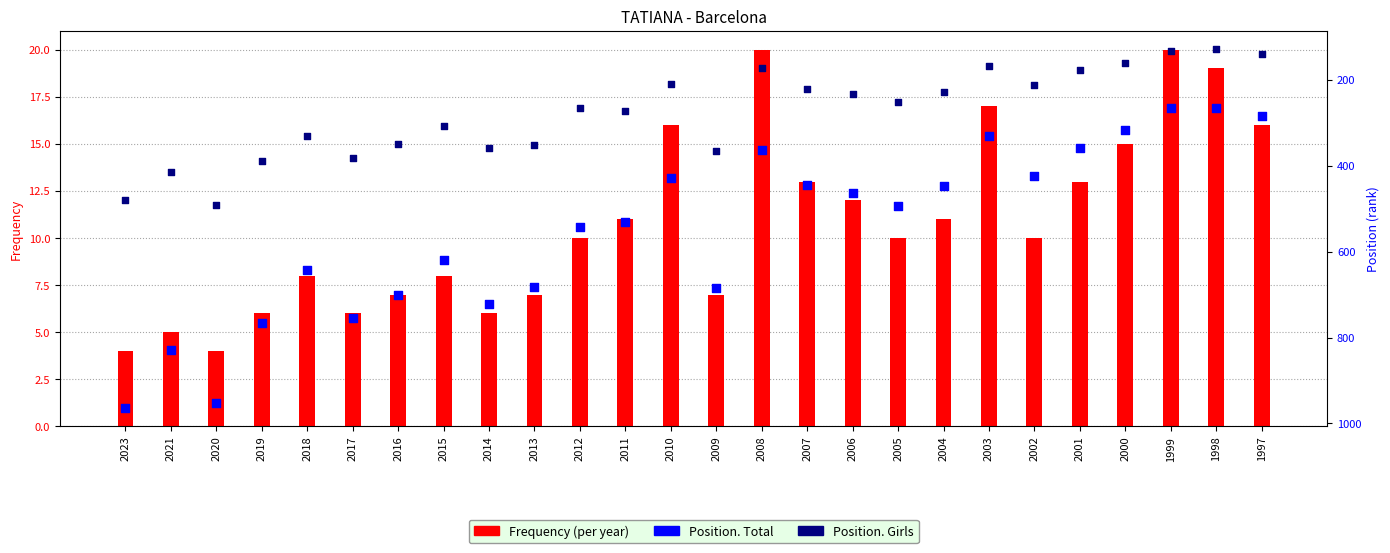

Is the value of Position. Girls at 2021 greater than the value of Position. Total at 2008?

Yes